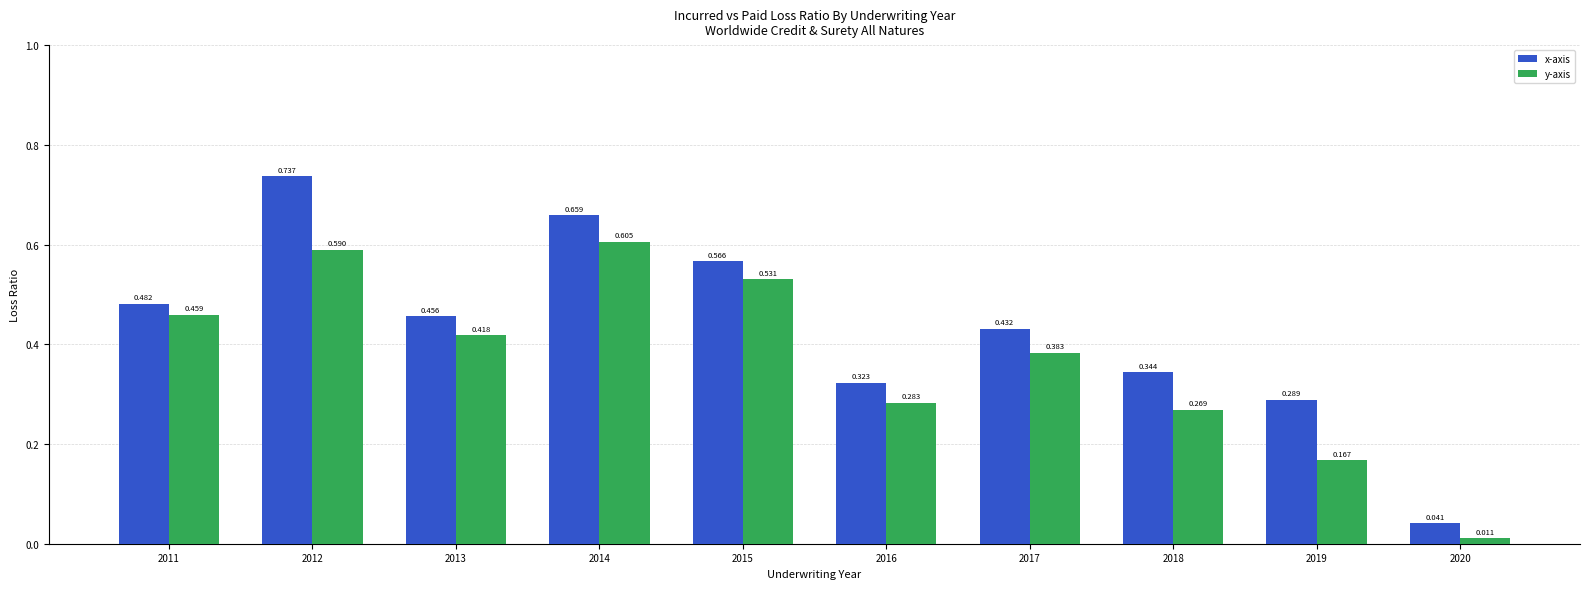

Rank the series by their average value, from lowest to highest.

y-axis, x-axis